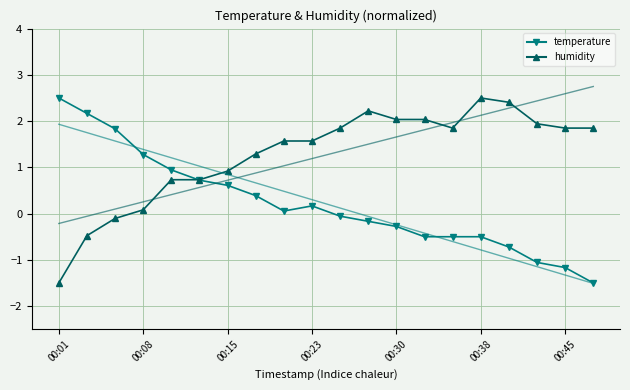

What is the spread (max minus min) of values at 10?

1.9